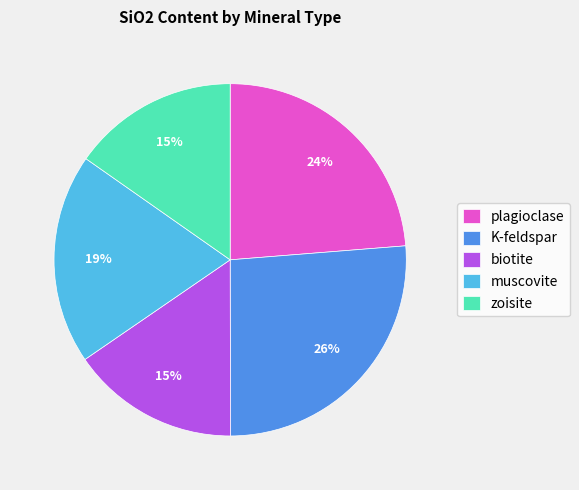

True or false: plagioclase accounts for 24% of the total.

True